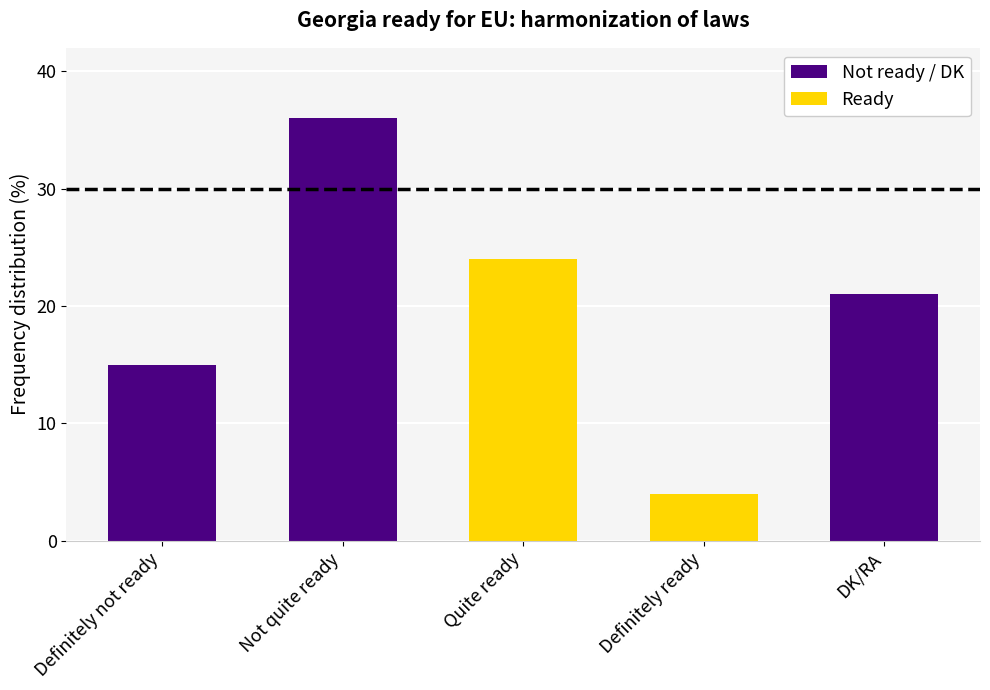

Rank the categories by value from lowest to highest.

Definitely ready, Definitely not ready, DK/RA, Quite ready, Not quite ready